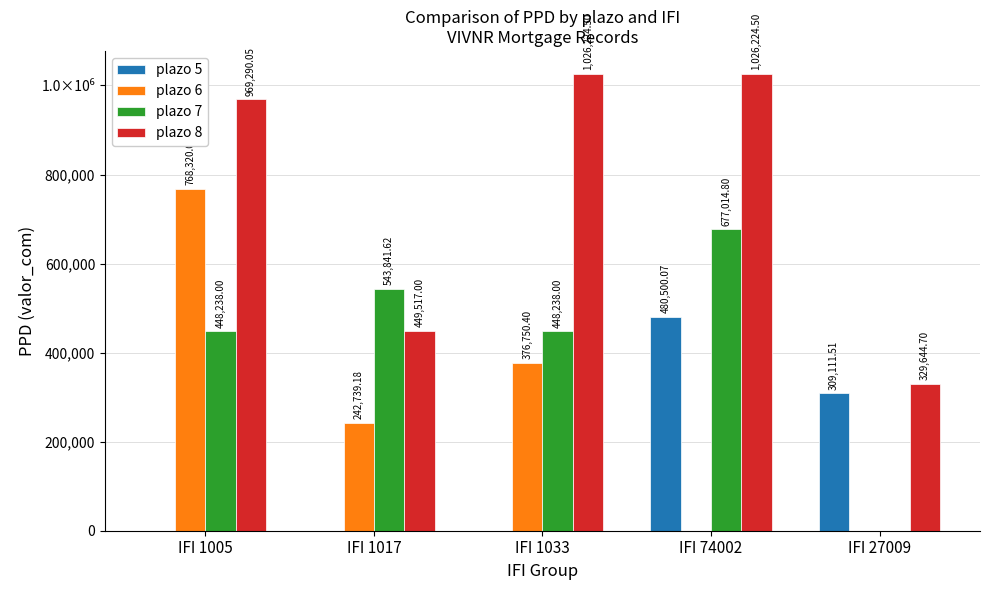

List the series in order of their overall mean, highest first.

plazo 8, plazo 7, plazo 6, plazo 5